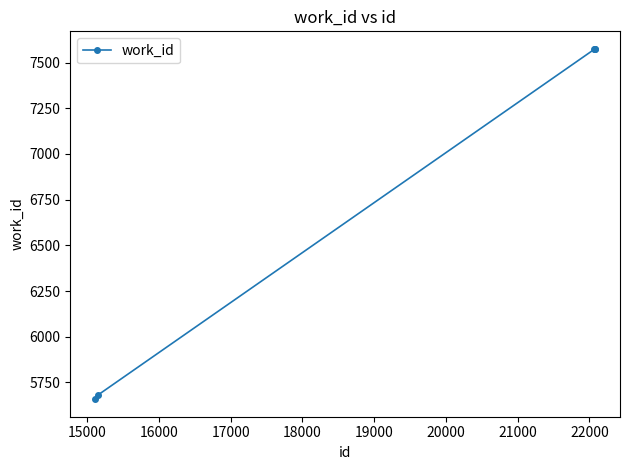

What is the sum of all values?

34063